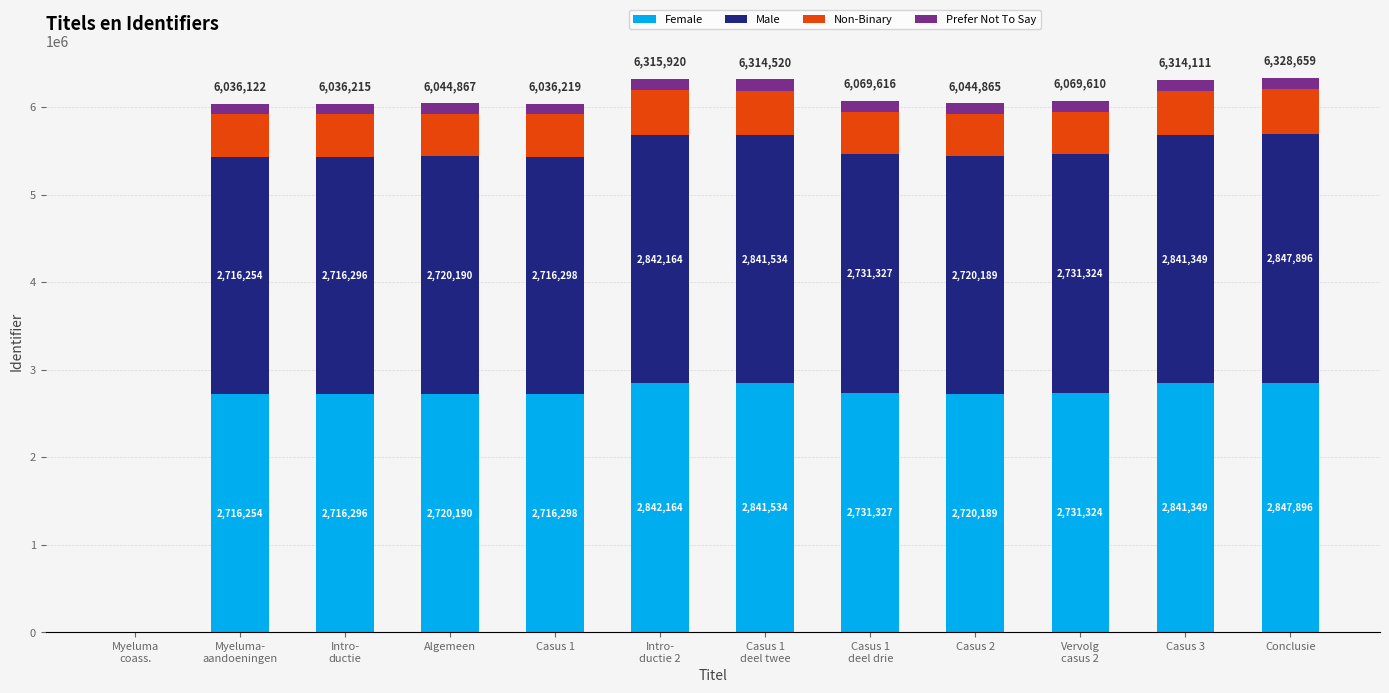

What is the maximum value for Female?

2847896.6